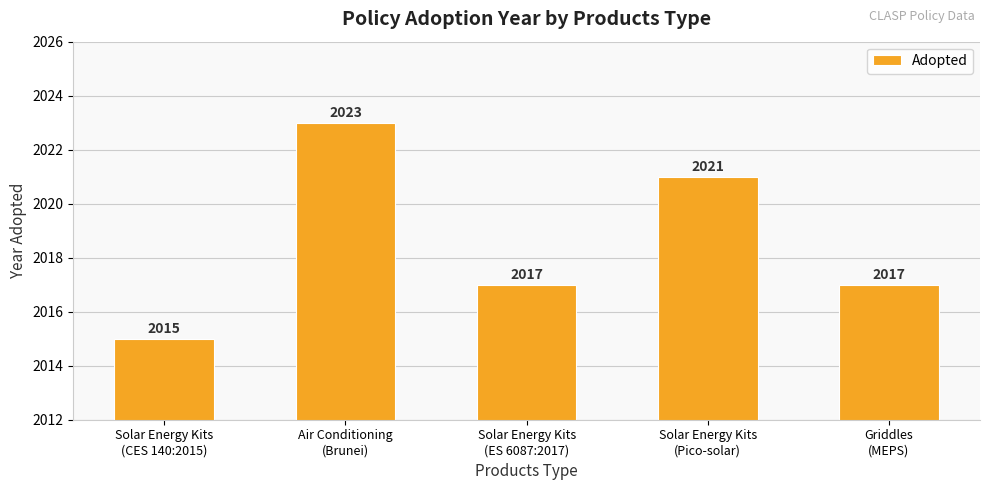

Reading left to right, extract all data points from this chart.

Solar Energy Kits
(CES 140:2015)=2015	Air Conditioning
(Brunei)=2023	Solar Energy Kits
(ES 6087:2017)=2017	Solar Energy Kits
(Pico-solar)=2021	Griddles
(MEPS)=2017